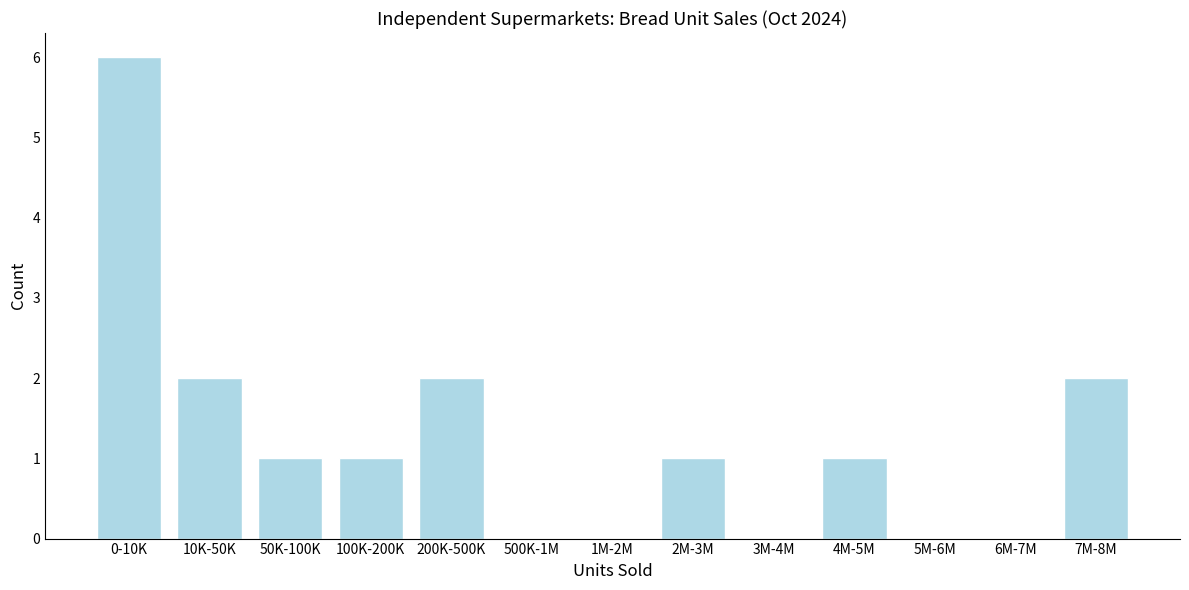

Reading left to right, list all the values displayed in this chart.

0-10K=6	10K-50K=2	50K-100K=1	100K-200K=1	200K-500K=2	500K-1M=0	1M-2M=0	2M-3M=1	3M-4M=0	4M-5M=1	5M-6M=0	6M-7M=0	7M-8M=2